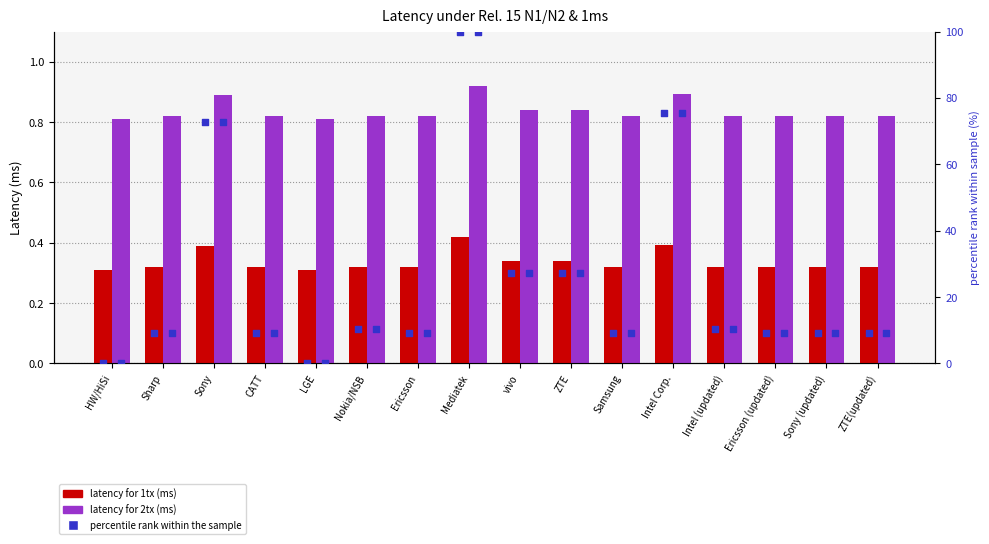

What are all the series names shown in the legend?

latency for 1tx (ms), latency for 2tx (ms), percentile rank within the sample